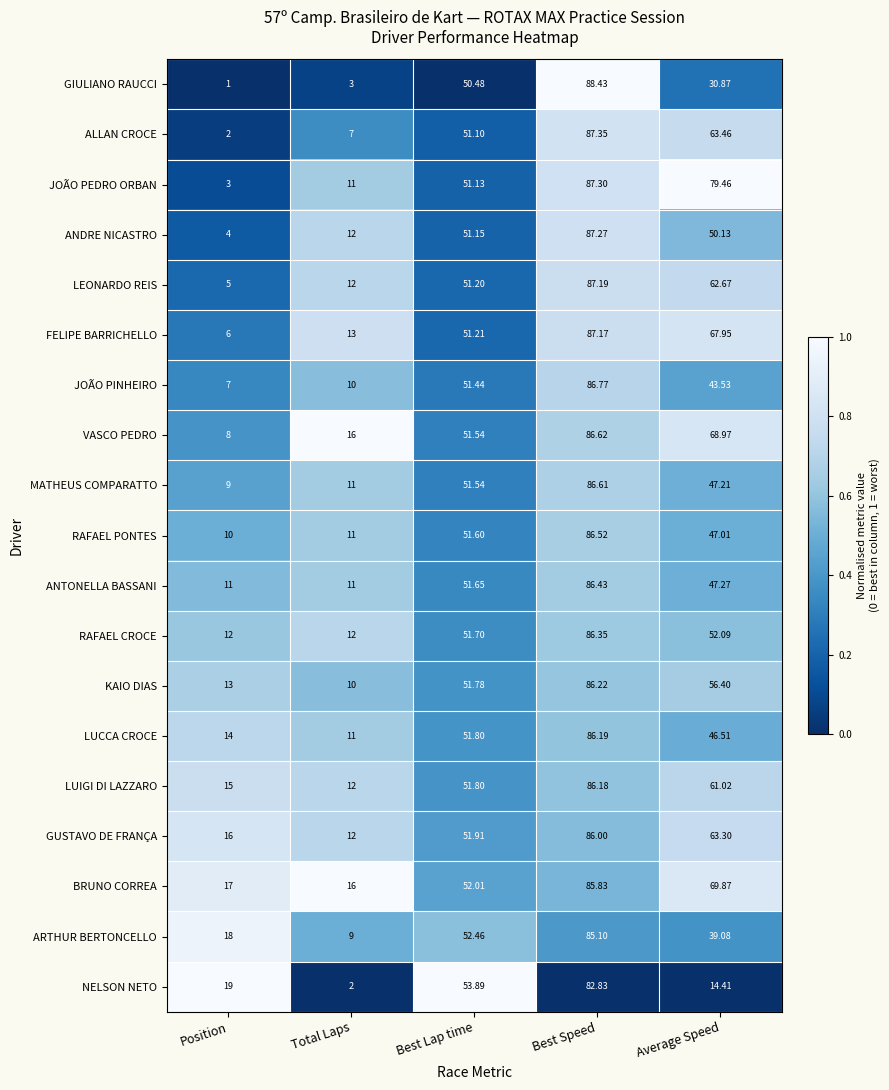

Which category has the highest value in the ANTONELLA BASSANI series?

Best Speed